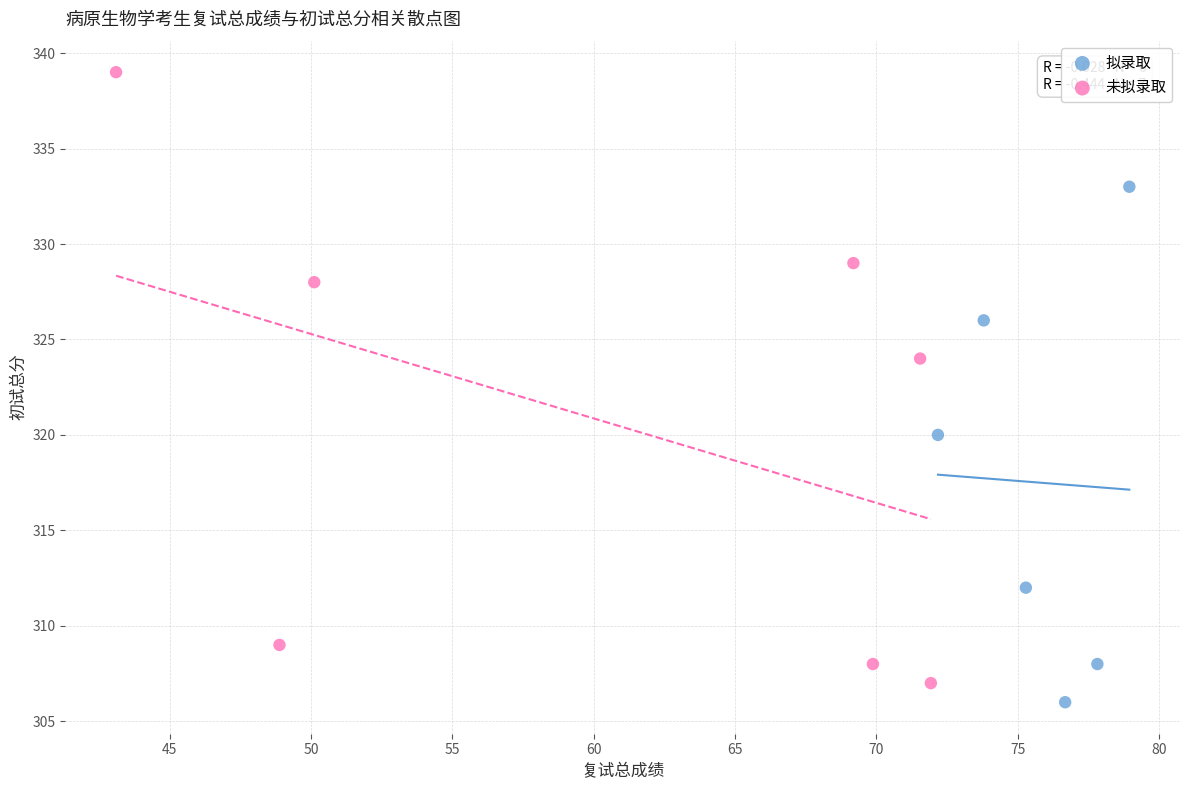

Which series has the largest Y range (max minus min)?

未拟录取